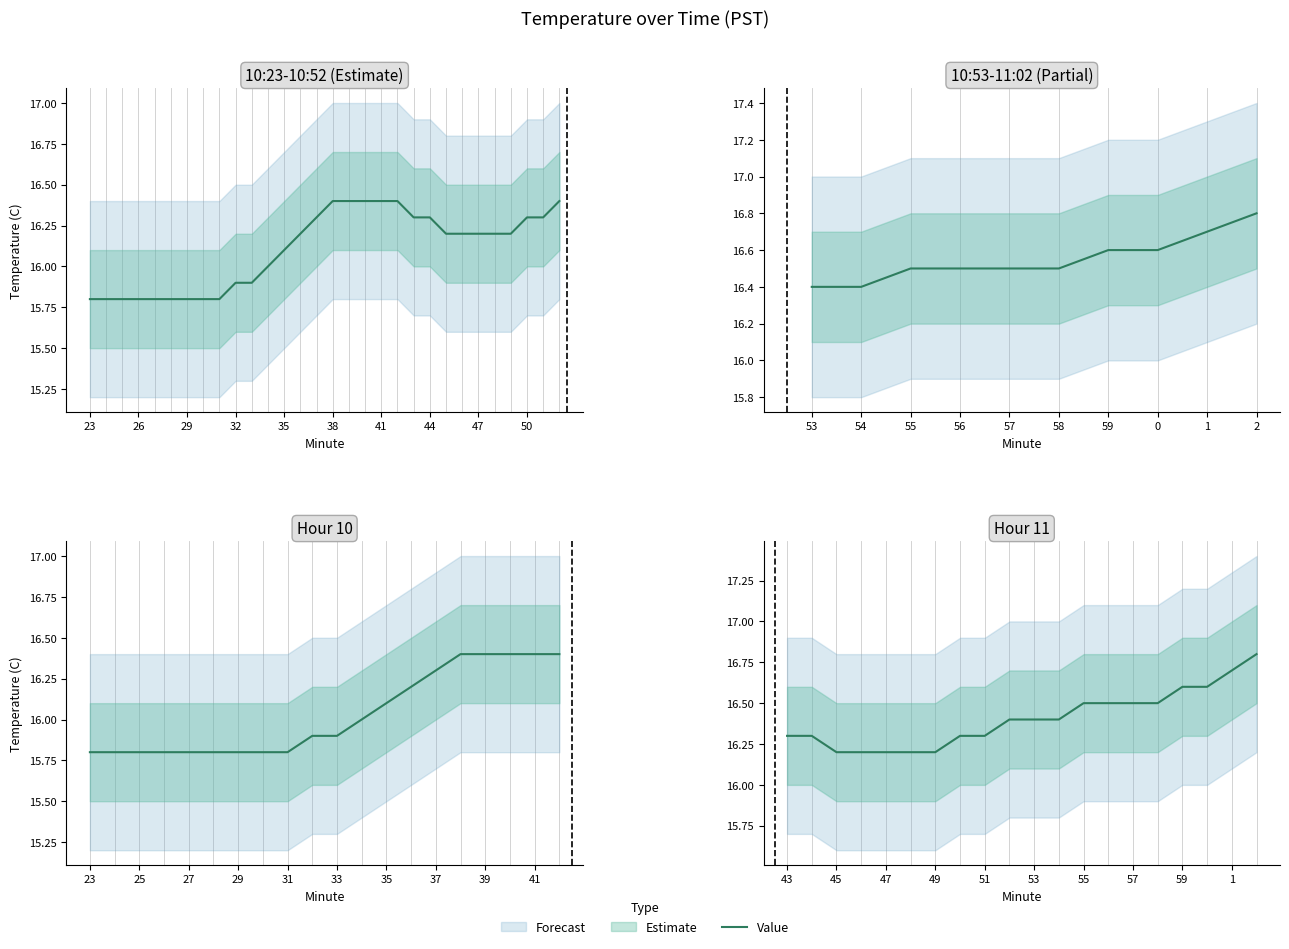

Does the chart display data point markers on the line(s)?

No